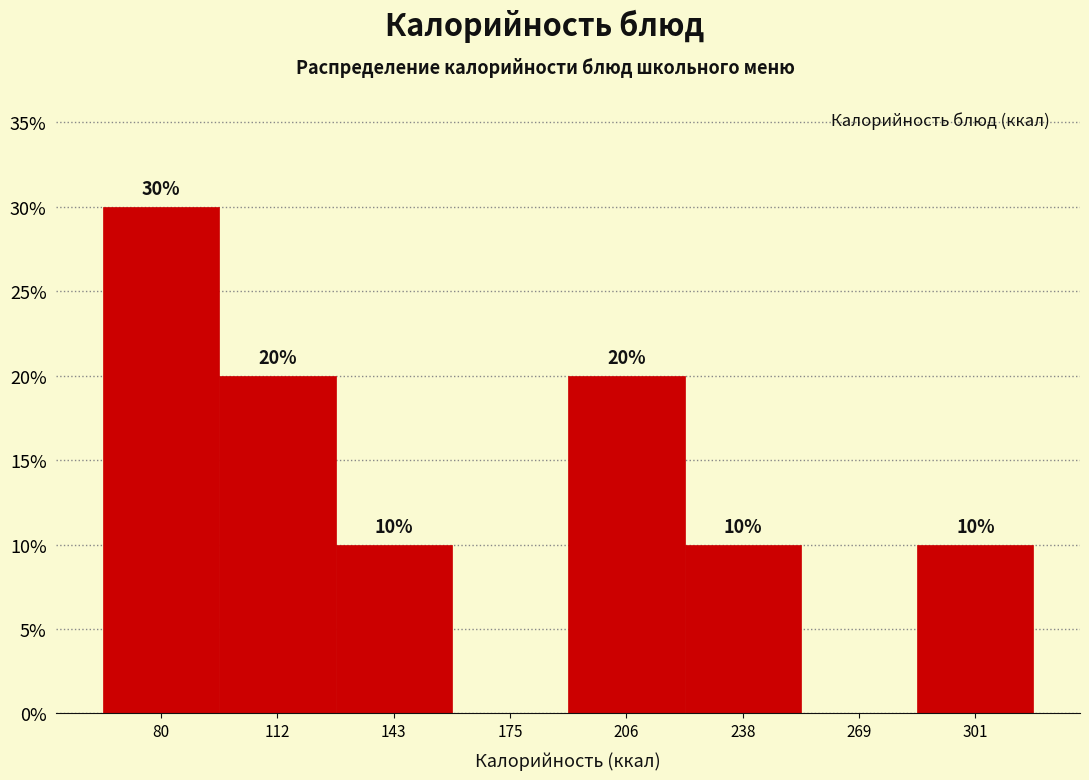

Which range on the x-axis has the tallest bar?

65 to 95